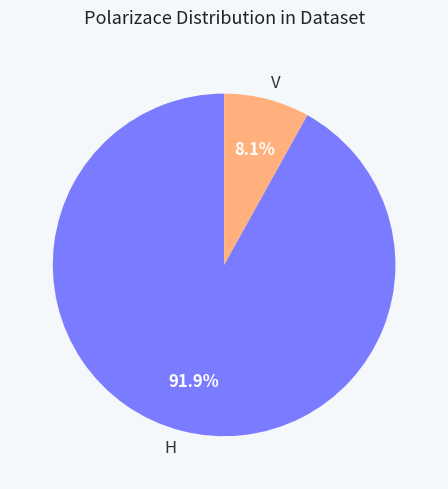

Does H account for over 50% of the chart?

Yes